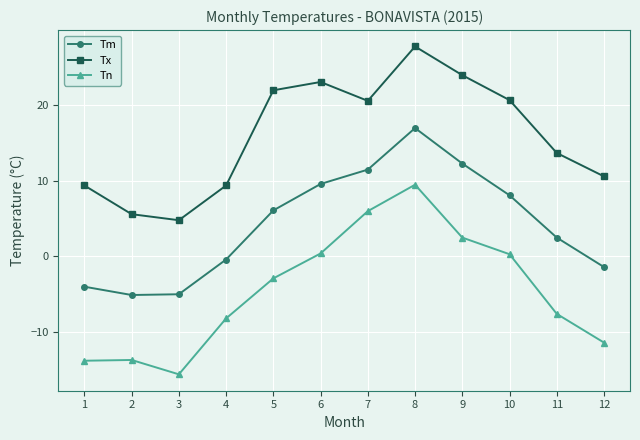

Which series has the widest spread of values?

Tn